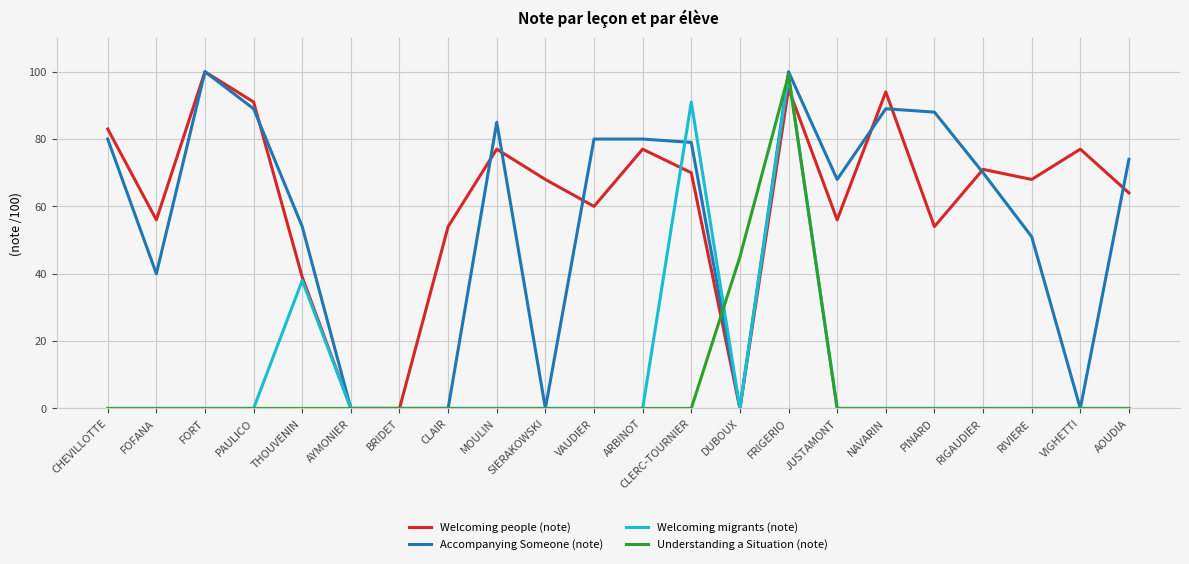

Does the chart have visible grid lines?

Yes